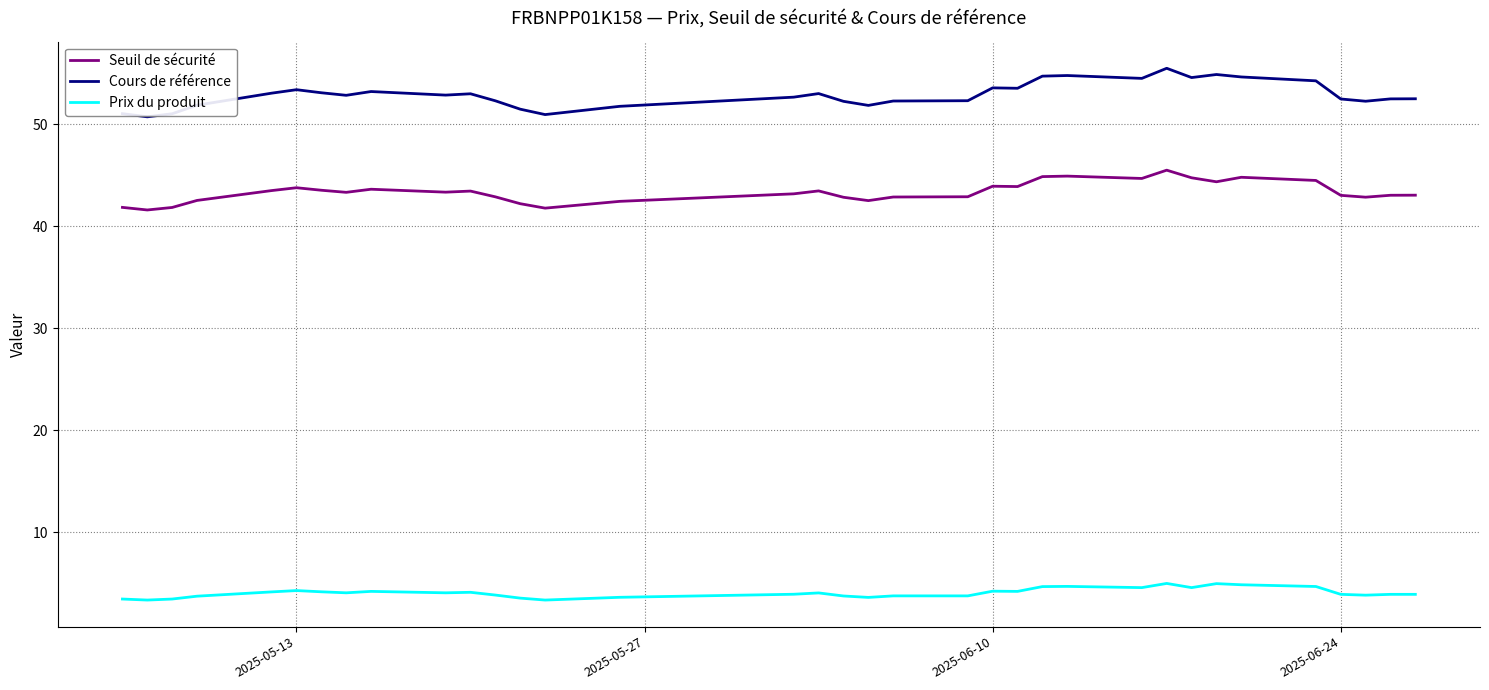

Does the chart display data point markers on the line(s)?

No